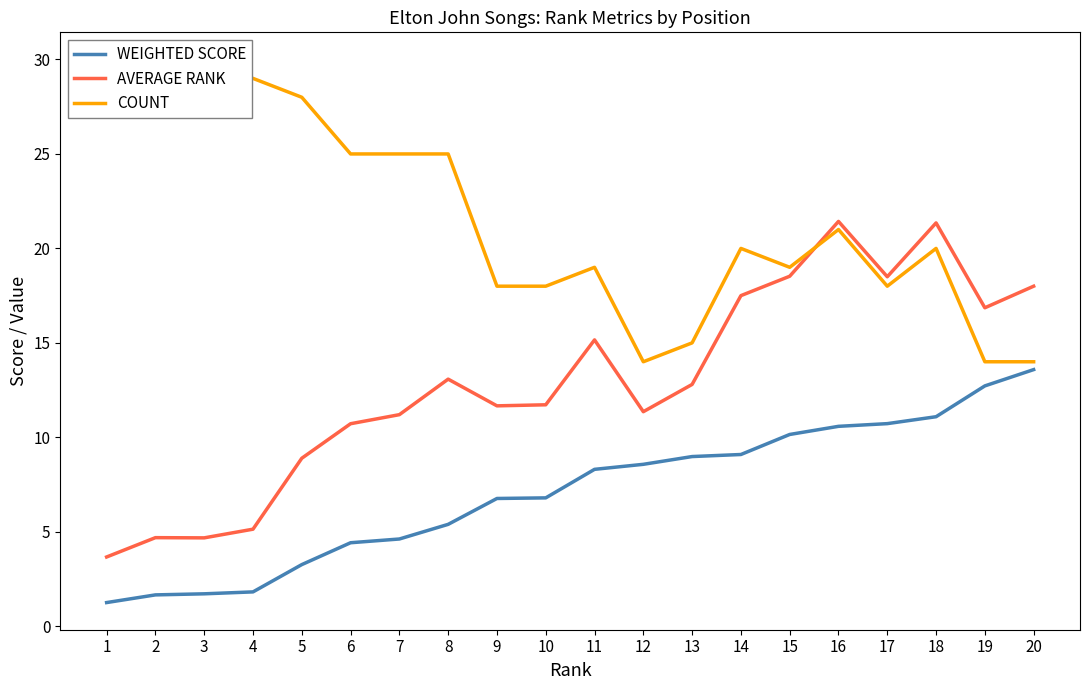

What is the difference between the maximum and minimum values in the WEIGHTED SCORE series?

12.3